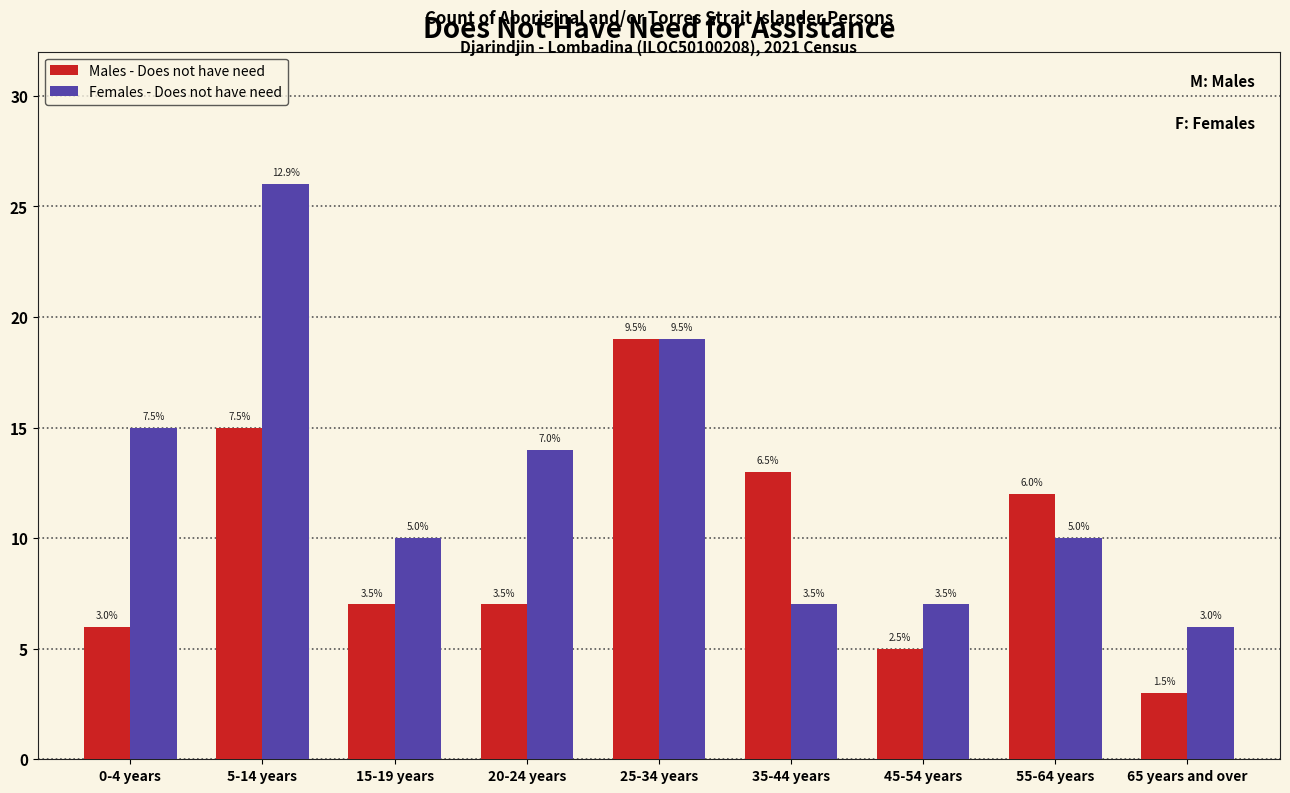

What are all the series names shown in the legend?

Males - Does not have need, Females - Does not have need